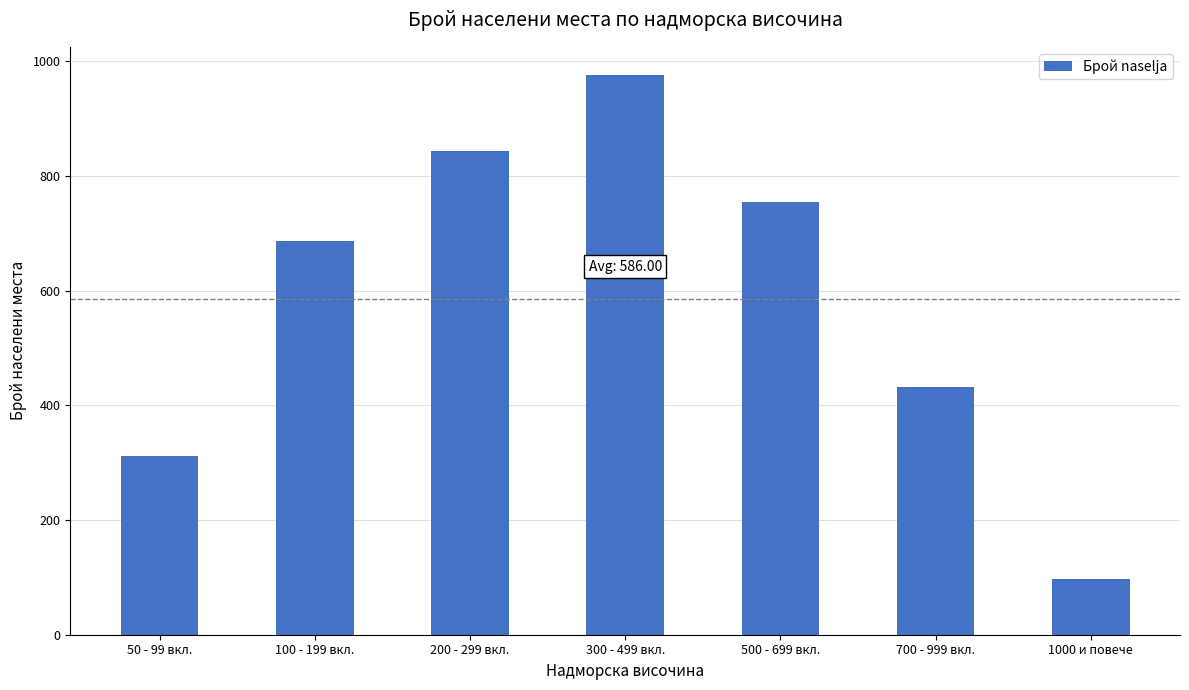

What is the sum of the values at 300 - 499 вкл. and 500 - 699 вкл.?

1730